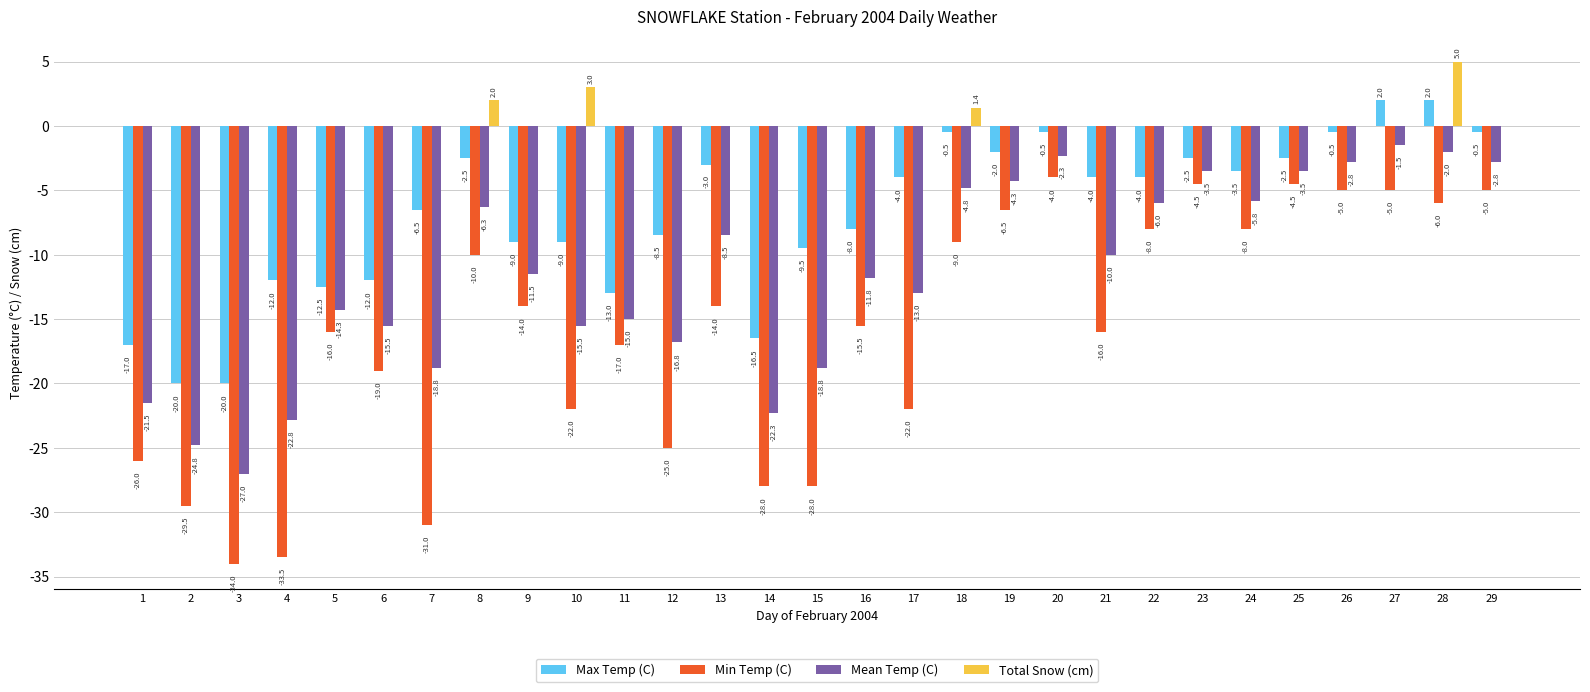

What is the sum of all Min Temp (C) values?

-466.0